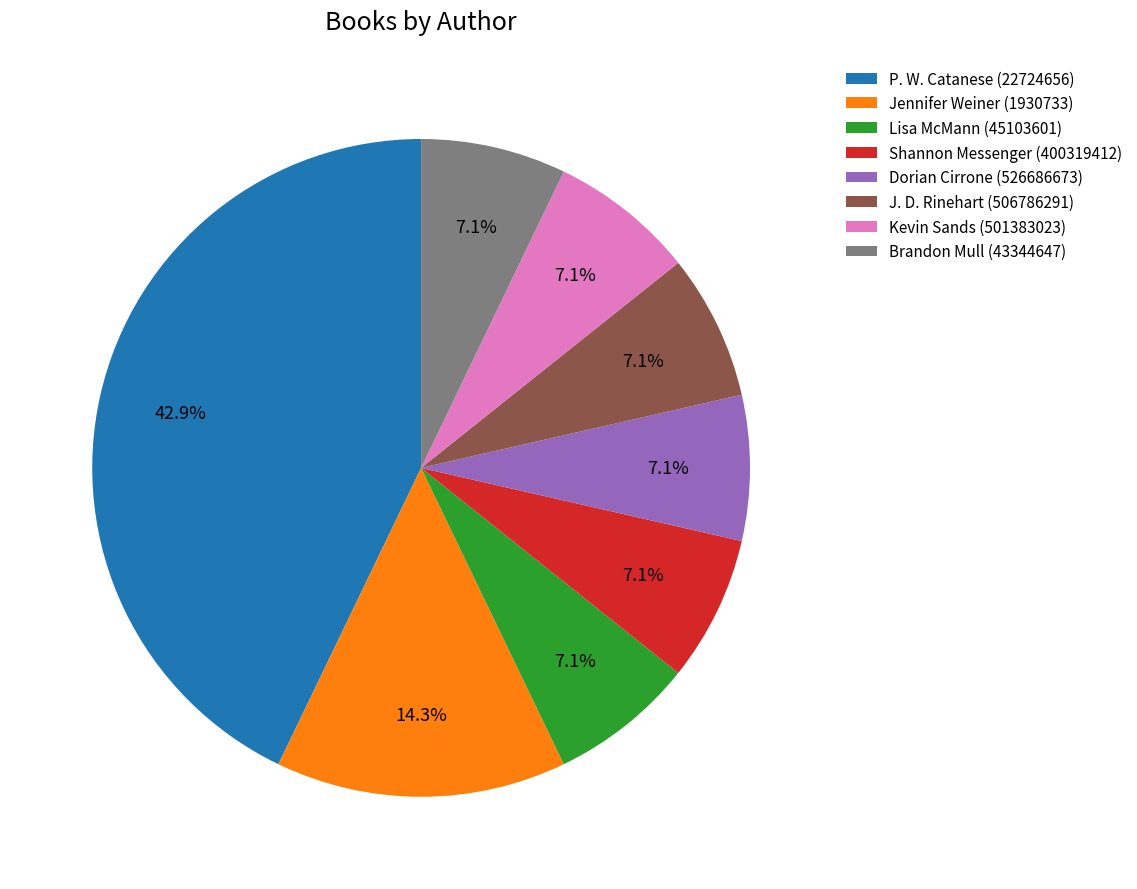

The Jennifer Weiner (1930733) slice represents 28% of the pie. True or false?

False